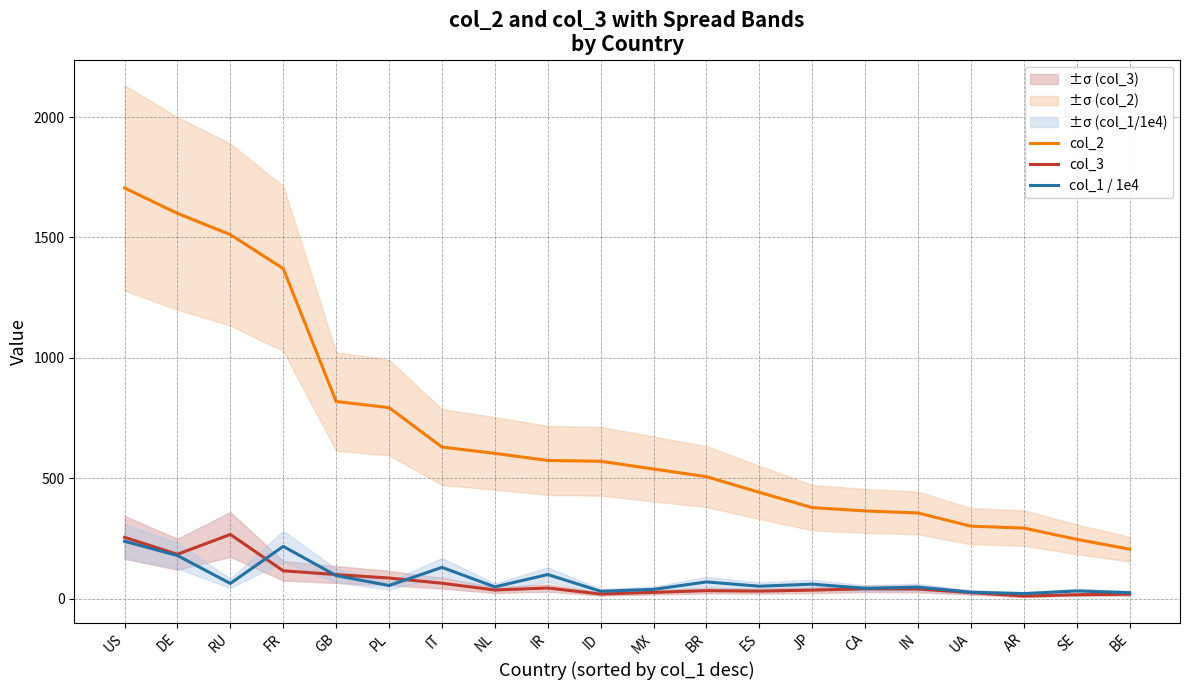

At which category is the sum across all series the highest?

US